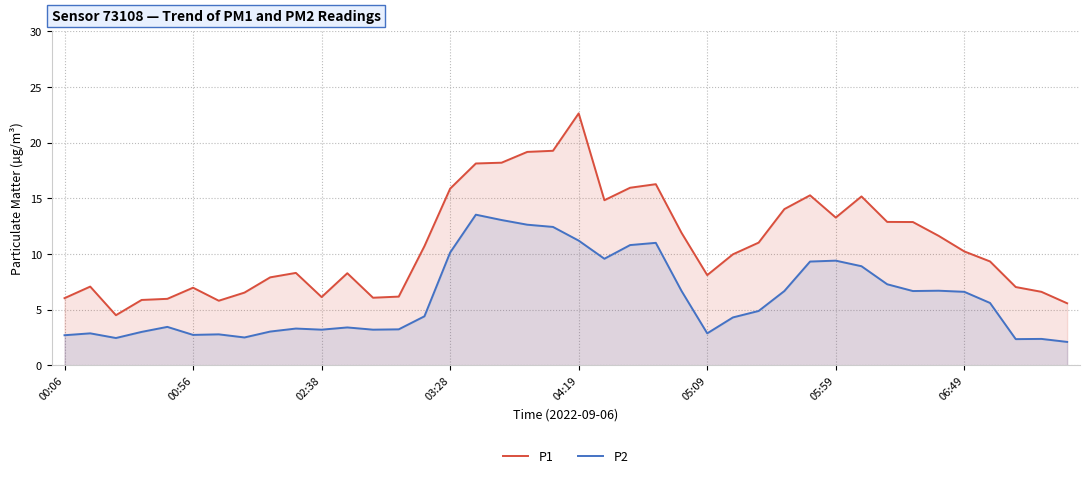

How many data points in P1 are above 10?

20